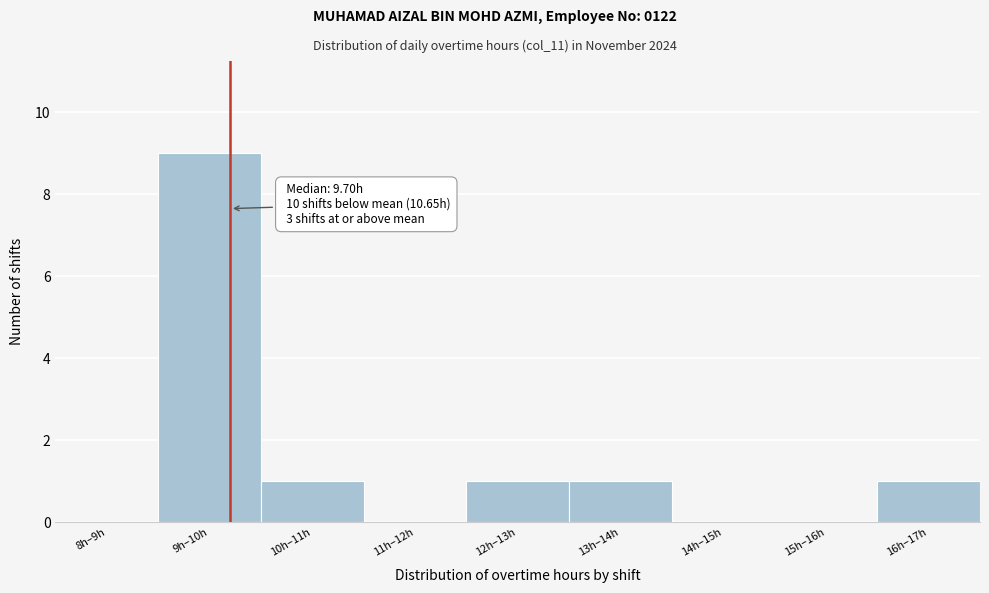

Reading right to left, transcribe all the data shown in this chart.

16h–17h=1	15h–16h=0	14h–15h=0	13h–14h=1	12h–13h=1	11h–12h=0	10h–11h=1	9h–10h=9	8h–9h=0